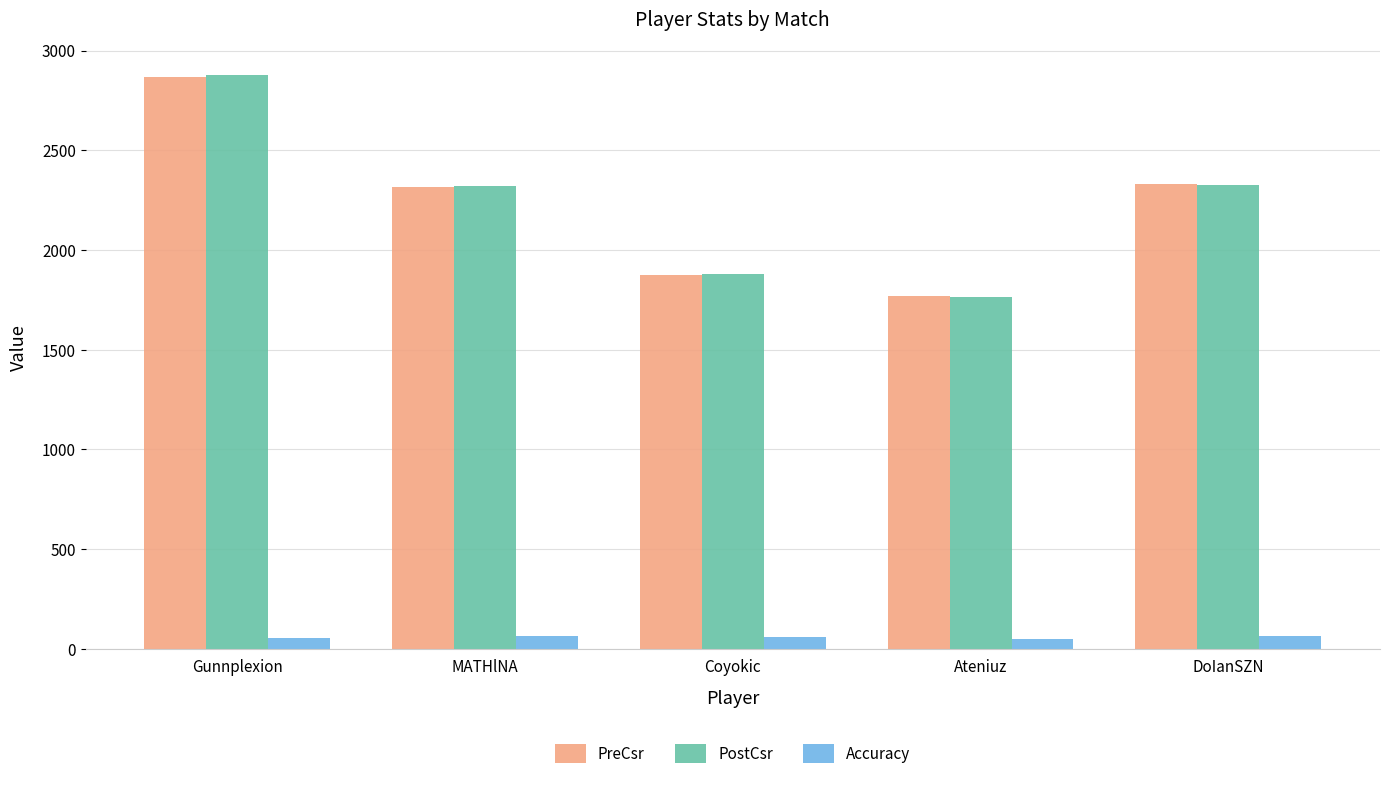

The PostCsr series shows 1144.1 at DoIanSZN. True or false?

False